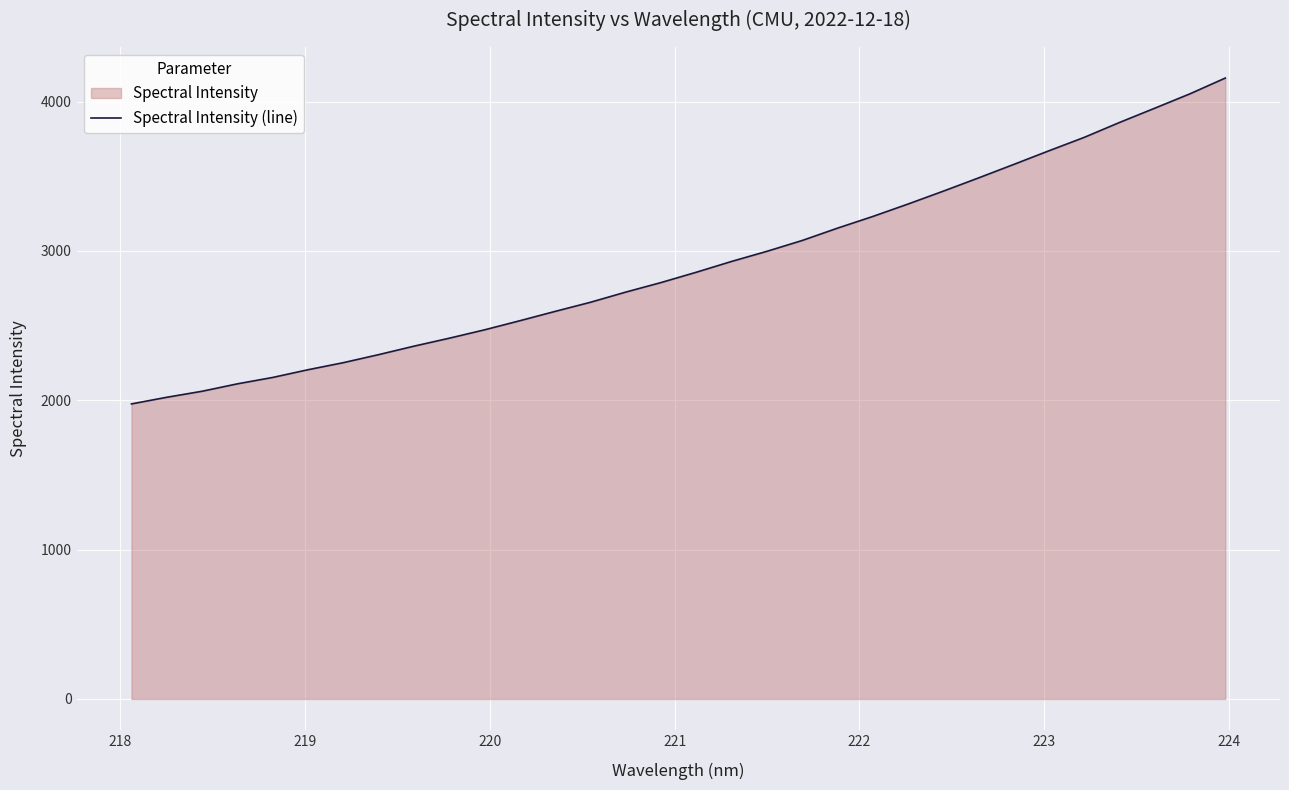

What is the difference between the maximum and minimum values?

2181.9